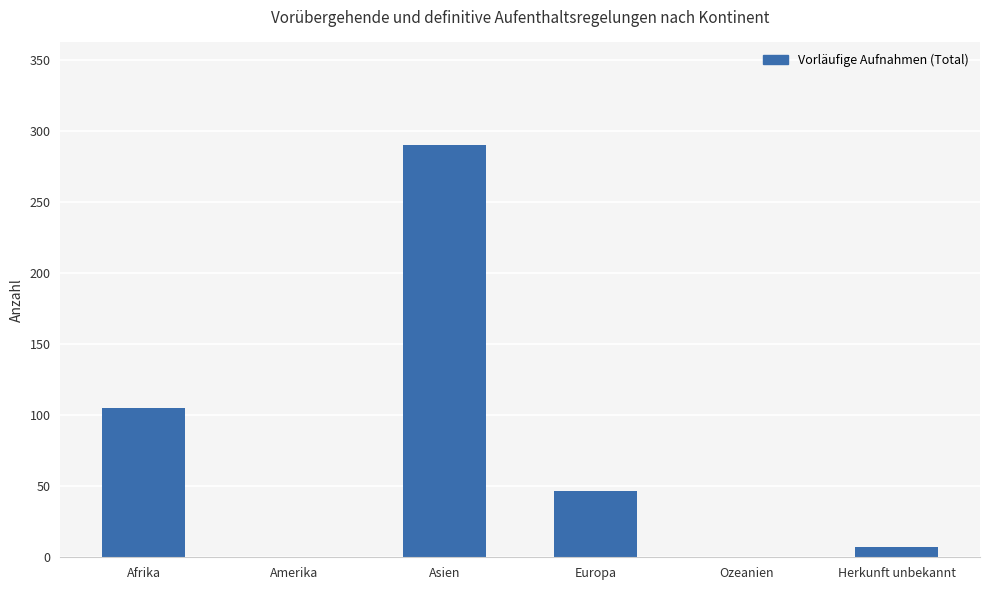

Is it true that the value at Herkunft unbekannt is 7?

True